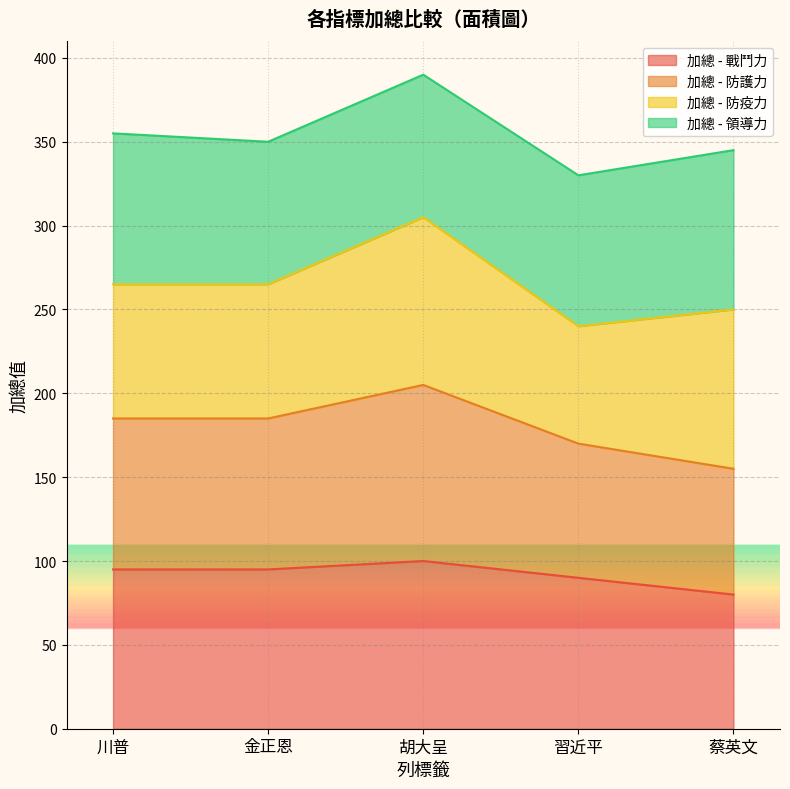

At which label does 加總 - 防護力 first exceed 185?

胡大呈